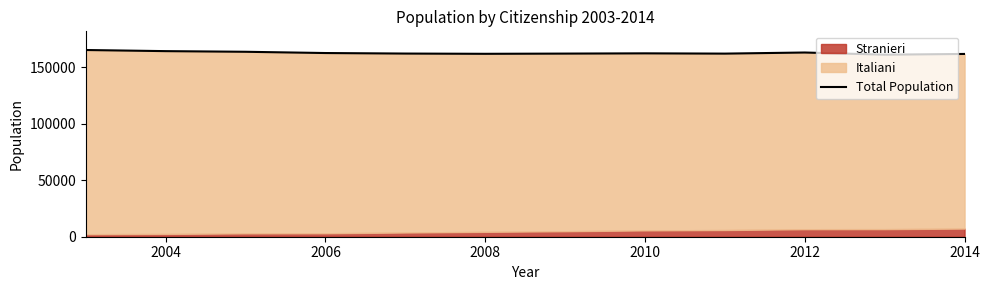

What is the maximum value shown in the chart?

165417